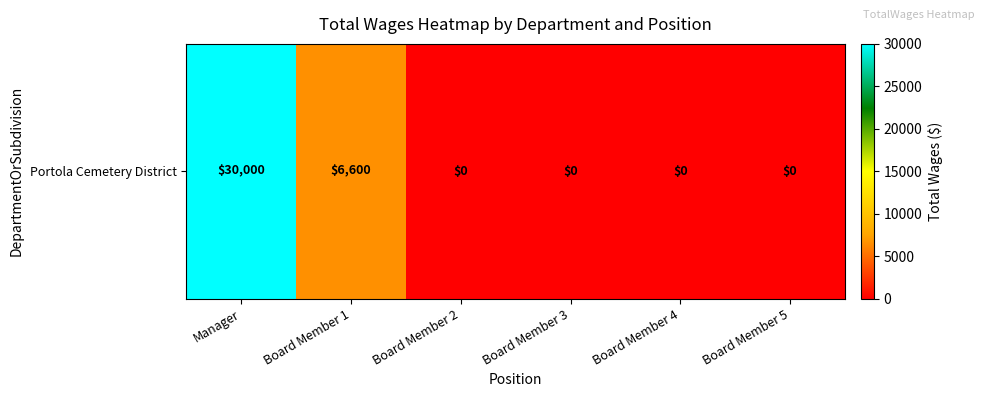

What is the sum of all values?

36600